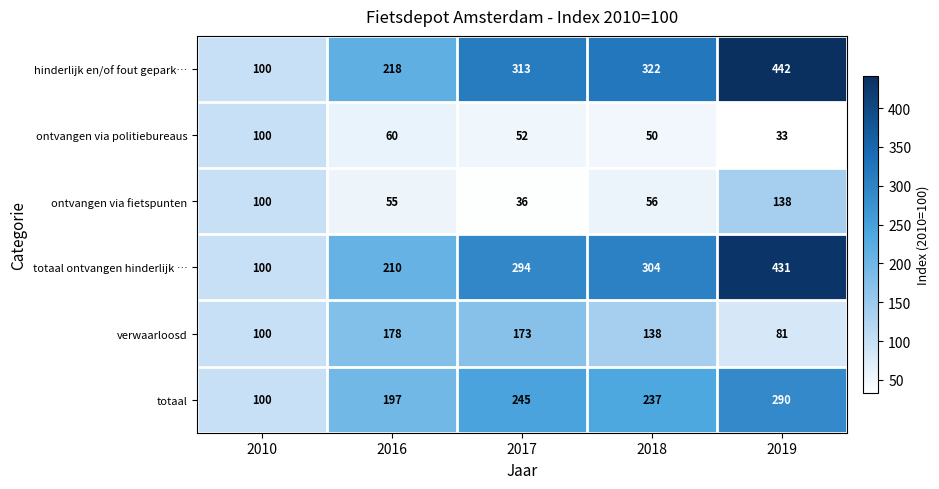

At which category does the chart reach its peak across all series?

2019